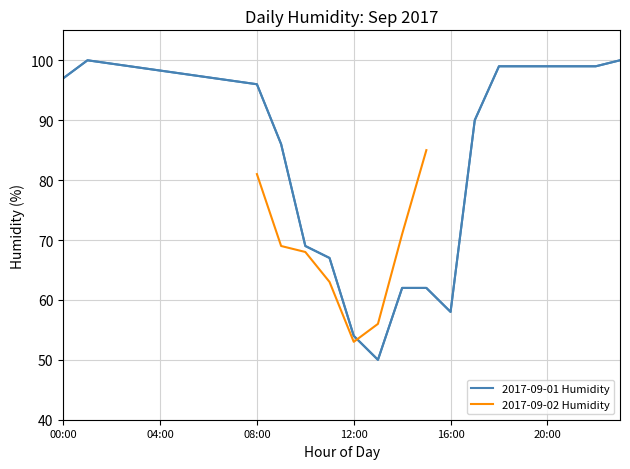

What is the minimum value for 2017-09-02 Humidity?

53